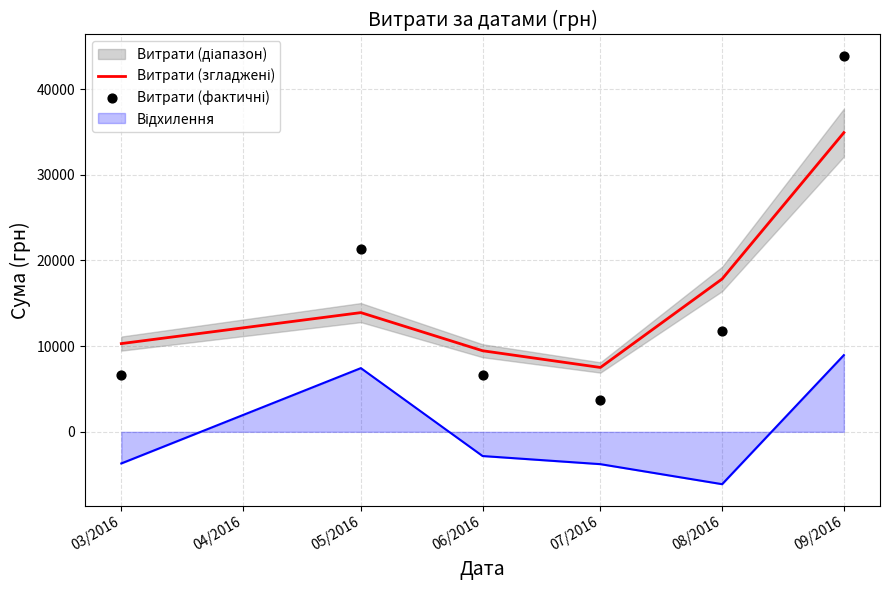

What is the total value across all series at 03/2016?

16909.4